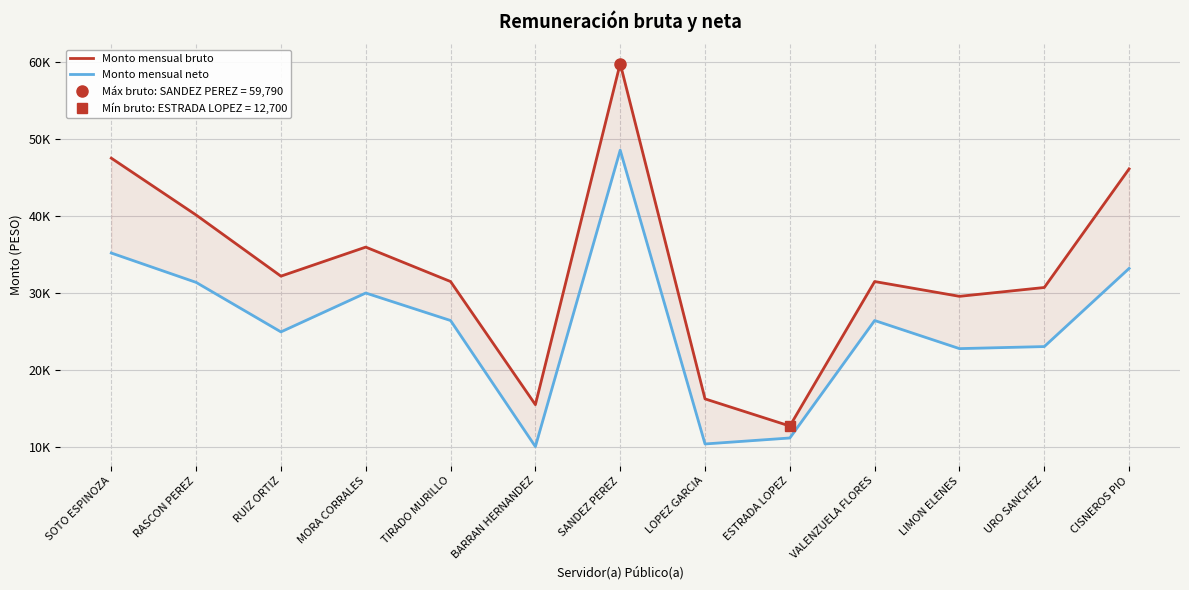

Is the value of Monto mensual neto at SOTO ESPINOZA greater than the value of Monto mensual bruto at VALENZUELA FLORES?

Yes